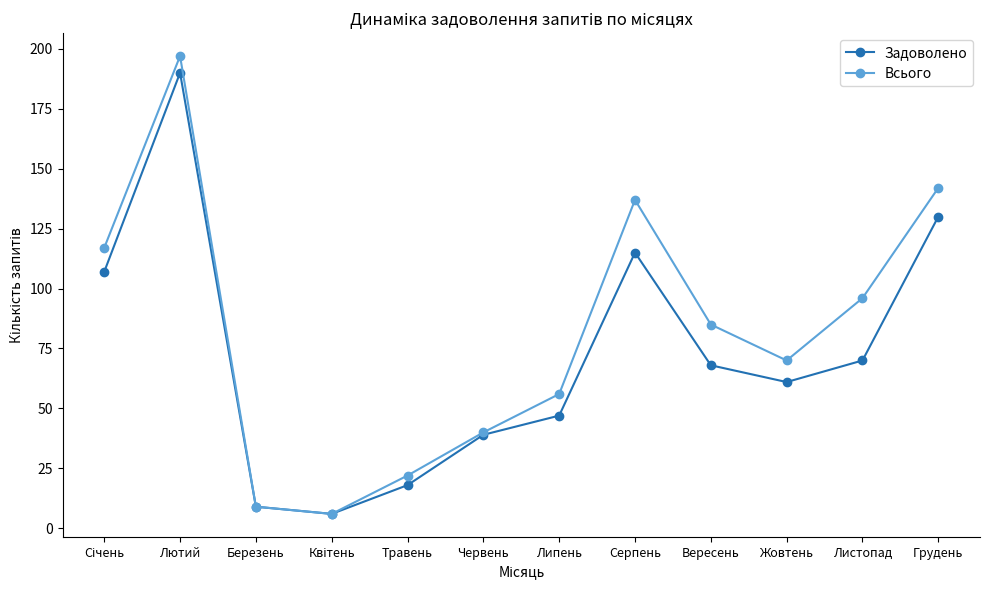

The value of Всього at Червень is 40. True or false?

True